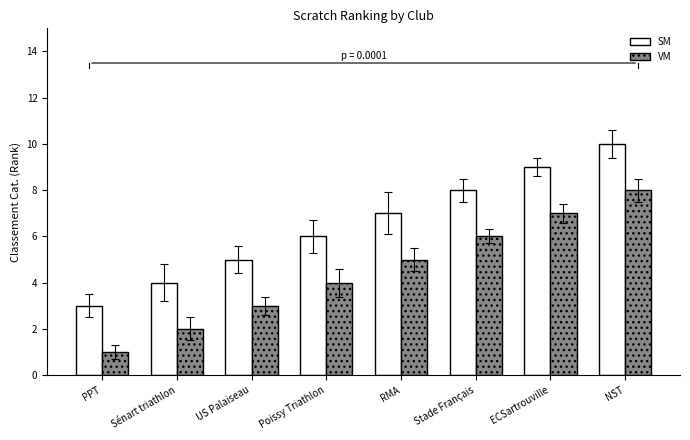

What is the lowest value of the VM series?

1